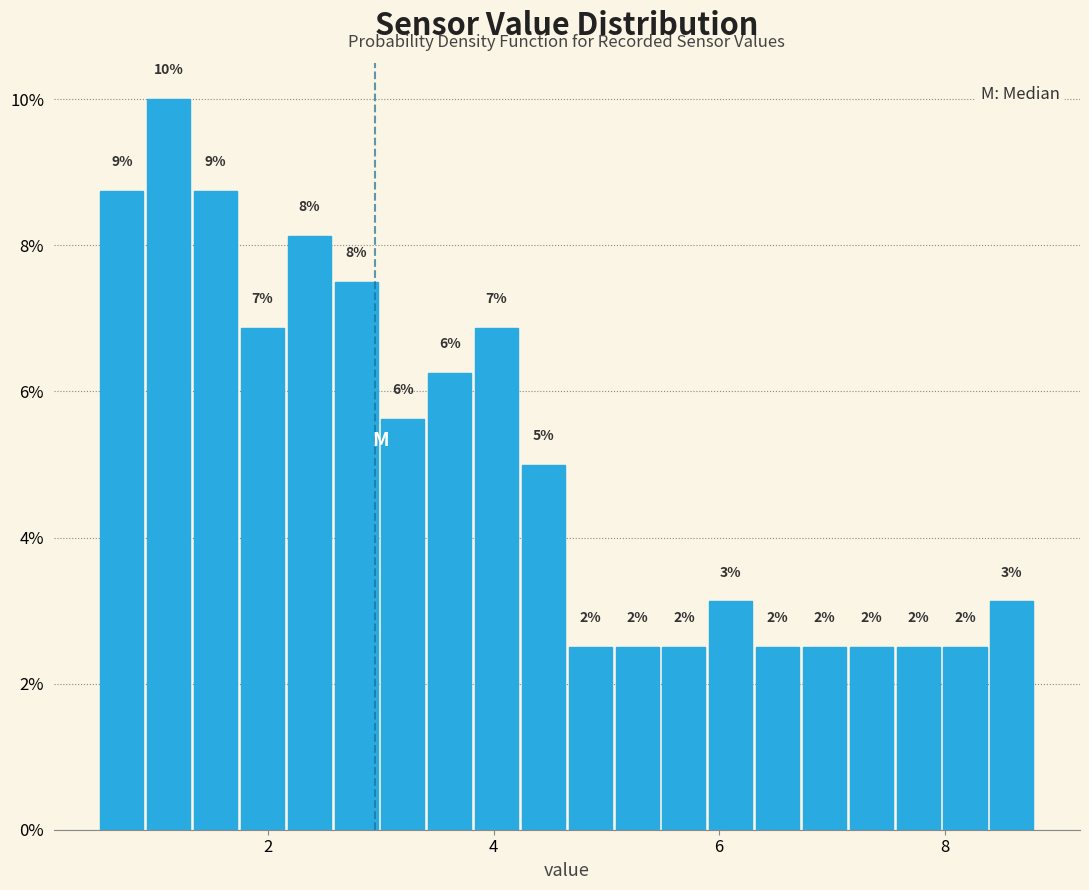

Around what value on the x-axis is the tallest bar? Give the approximate position of its centre, as read against the axis.

1.2